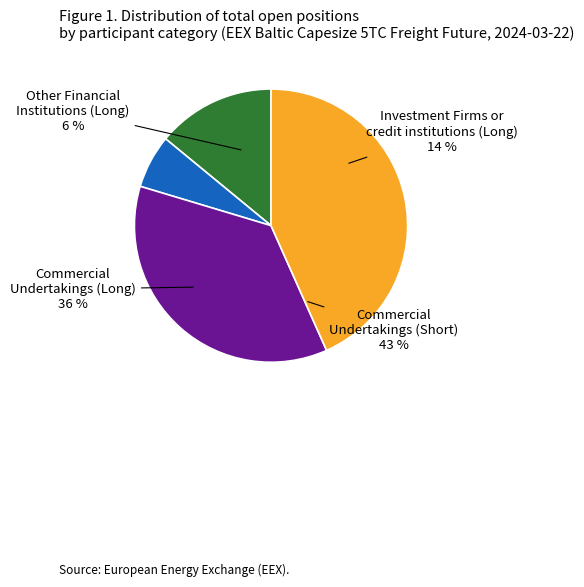

Does Commercial Undertakings (Long) represent more than half of the total?

No